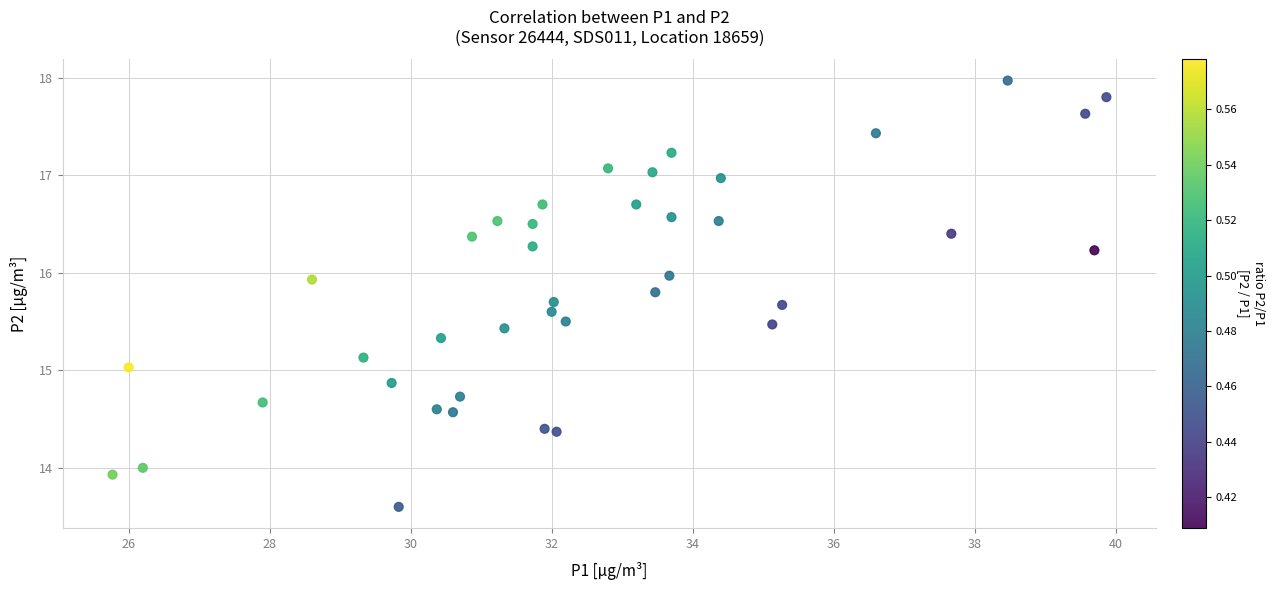

What is the range of Y values (max minus min)?

4.4